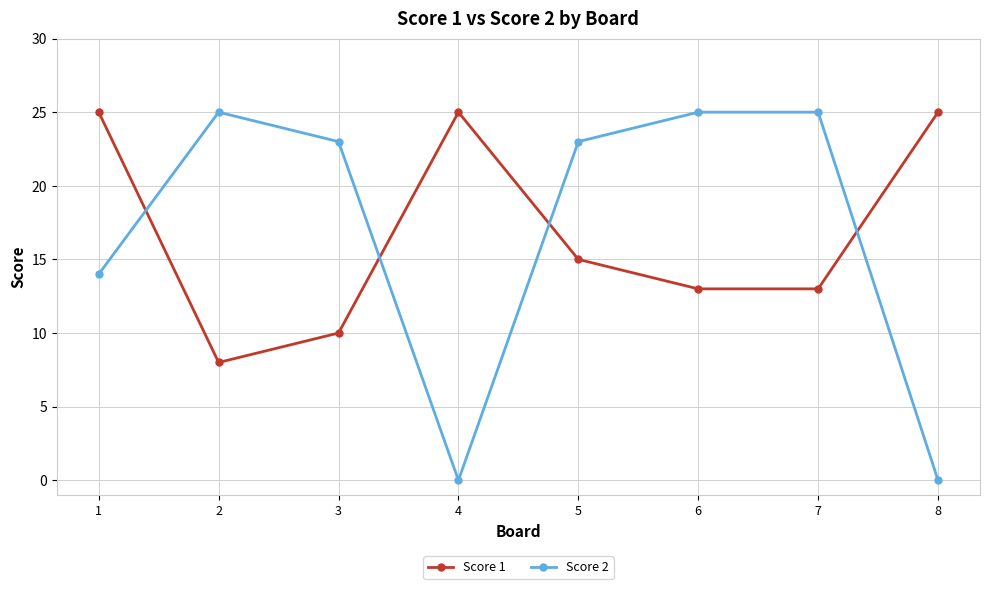

Between 4 and 5, which series saw the biggest shift?

Score 2